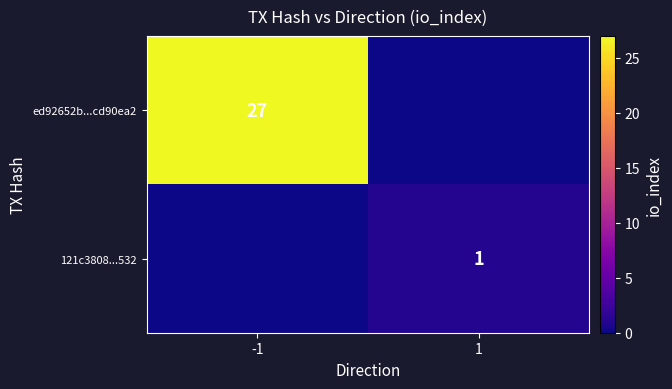

Is it true that ed92652b...cd90ea2 equals 6 at -1?

False